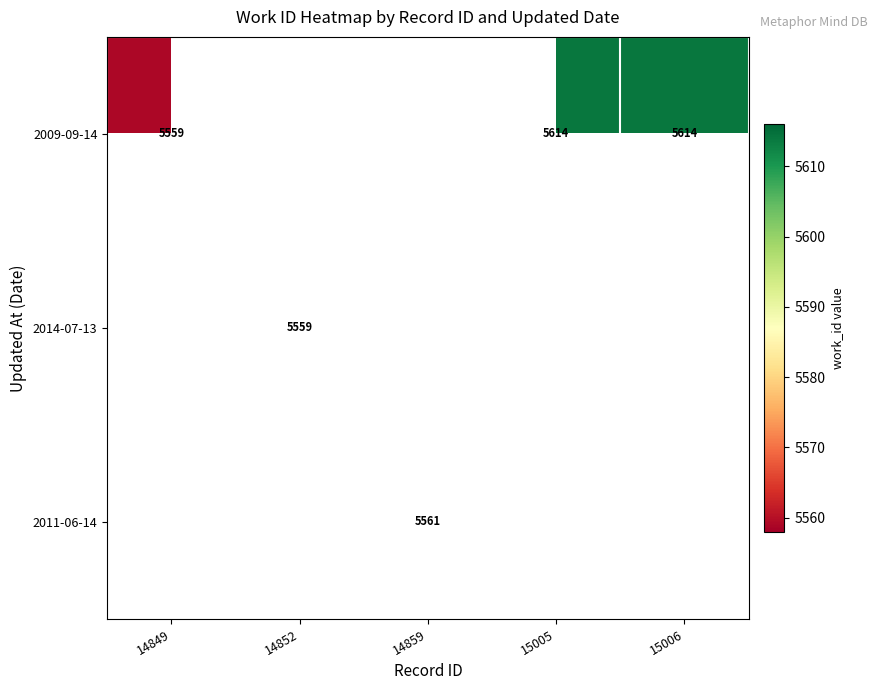

The 2009-09-14 series shows 5559 at 14849. True or false?

True